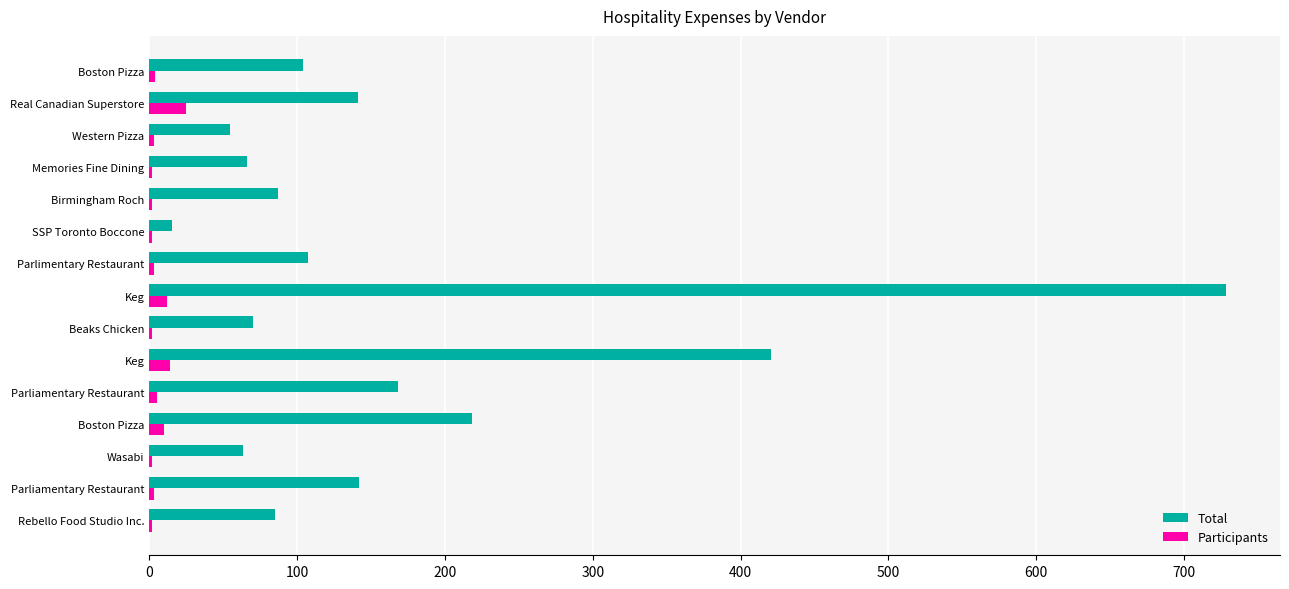

What are all the series names shown in the legend?

Total, Participants